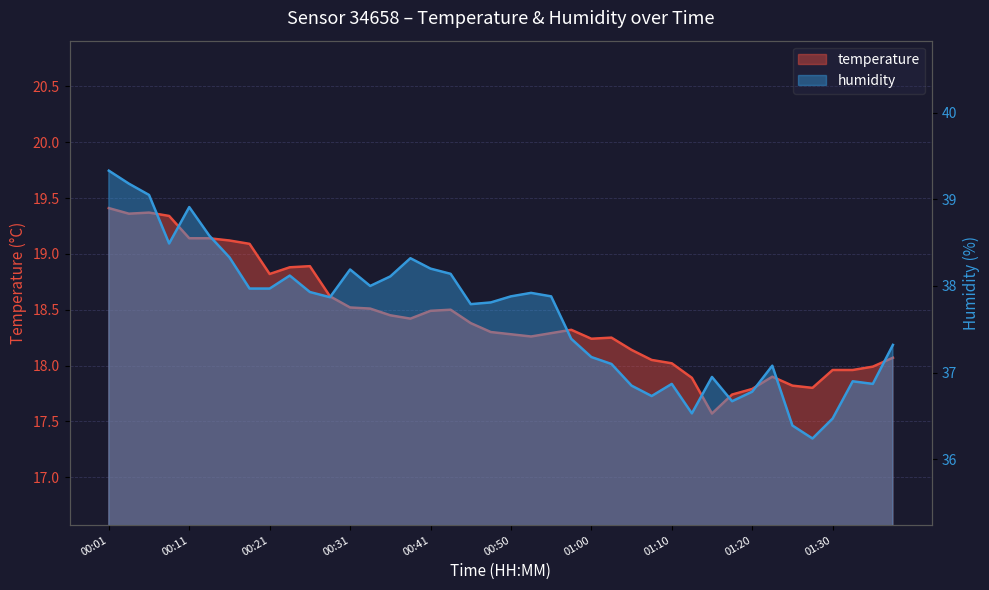

What position from the right is 01:35?

2